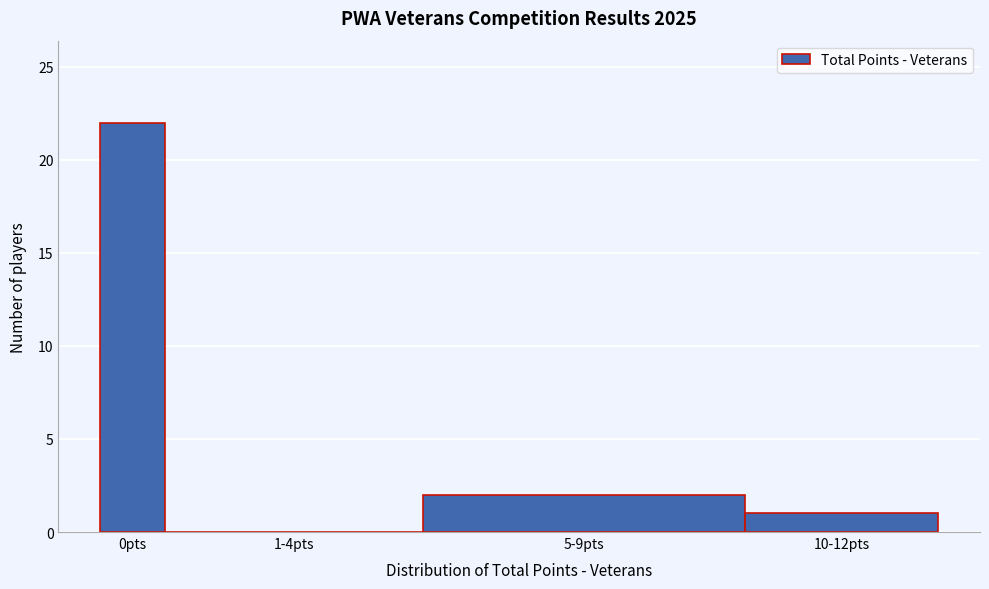

Reading left to right, transcribe all the data shown in this chart.

0pts=22	1-4pts=0	5-9pts=2	10-12pts=1